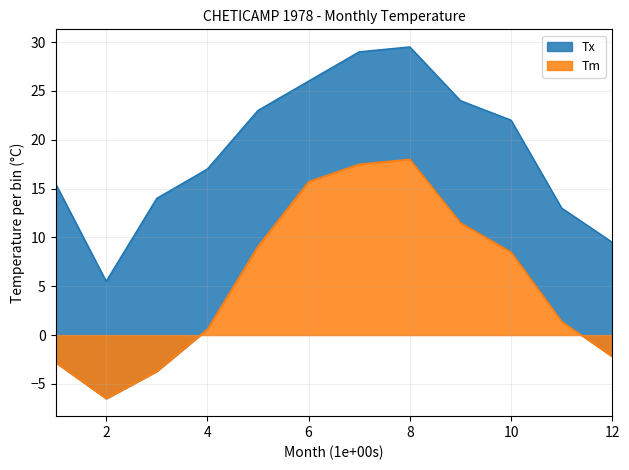

Is it true that Tm equals -3.7 at 3?

True